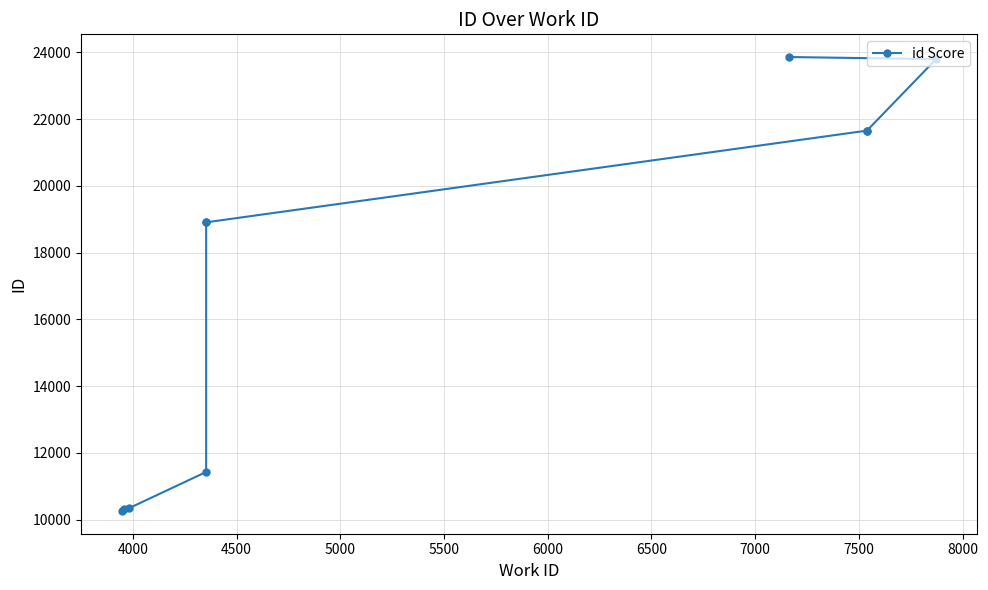

What is the value of the 7th point from the left?

21656